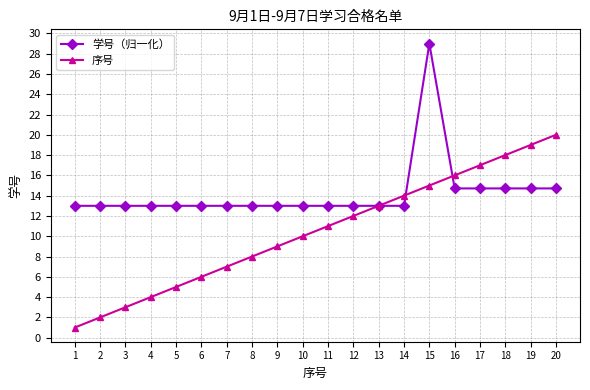

Reading left to right, list all the values displayed in this chart.

学号（归一化）: 13.0	13.0	13.0	13.0	13.0	13.0	13.0	13.0	13.0	13.0	13.0	13.0	13.0	13.0	29.0	14.7	14.7	14.7	14.7	14.7
序号: 1.0	2.0	3.0	4.0	5.0	6.0	7.0	8.0	9.0	10.0	11.0	12.0	13.0	14.0	15.0	16.0	17.0	18.0	19.0	20.0